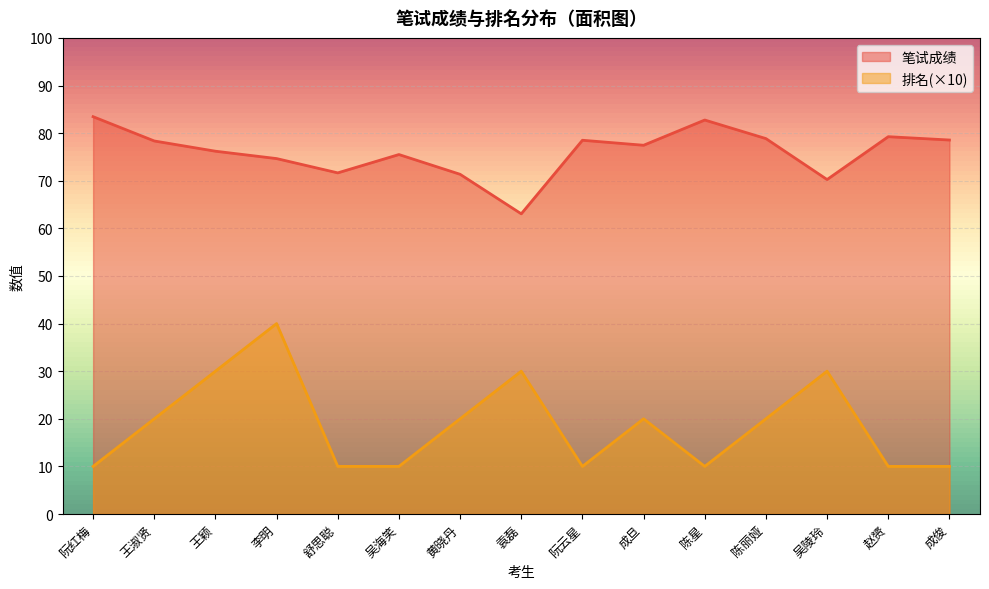

What is the spread (max minus min) of values at 赵赟?

69.2